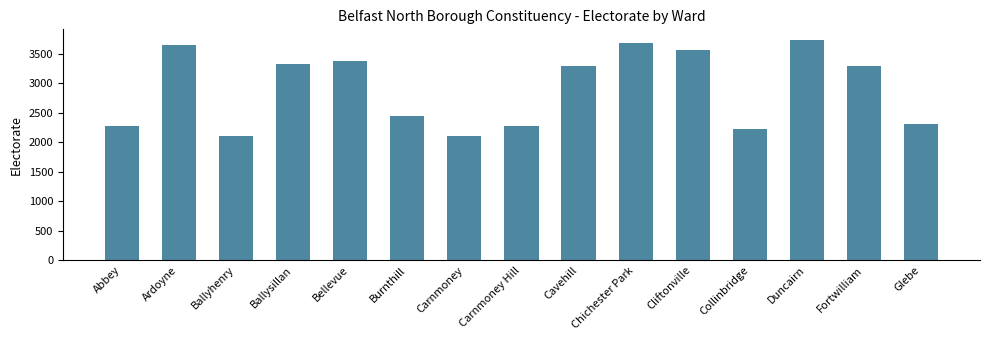

What is the average value?

2914